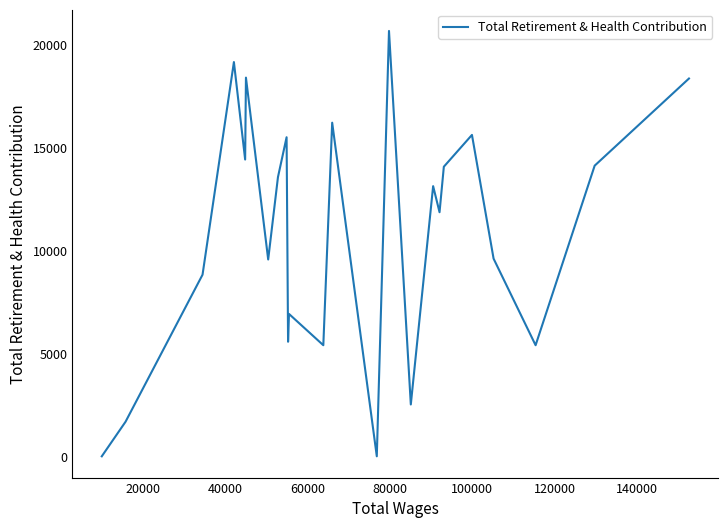

What is the difference between the second highest and second lowest values?

19165